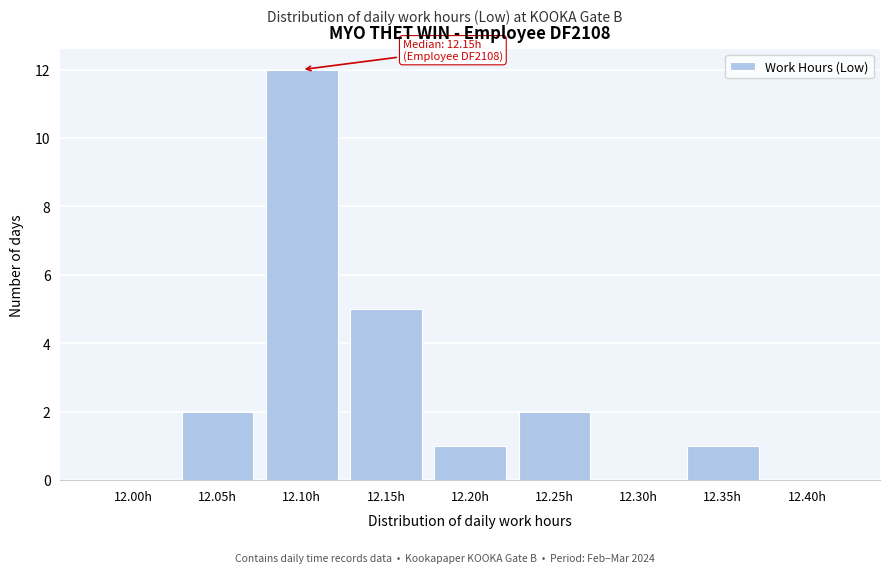

Reading right to left, list all the values displayed in this chart.

12.40h=0	12.35h=1	12.30h=0	12.25h=2	12.20h=1	12.15h=5	12.10h=12	12.05h=2	12.00h=0